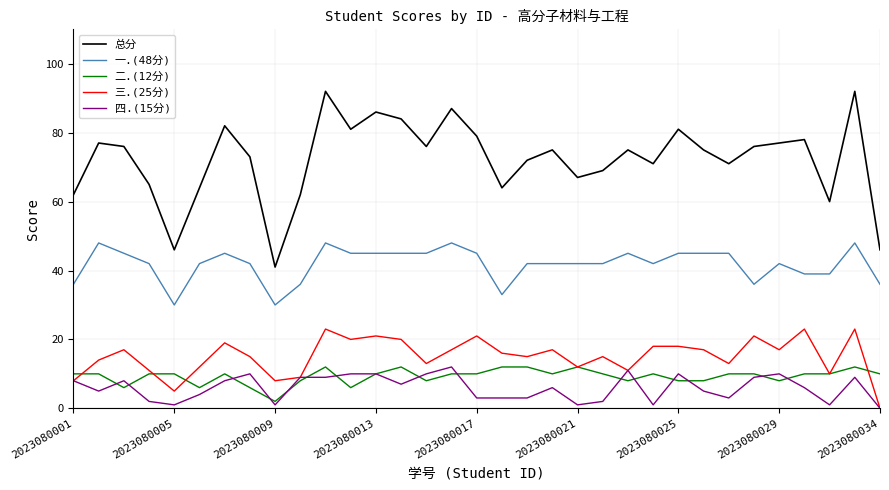

What is the greatest value displayed?

92